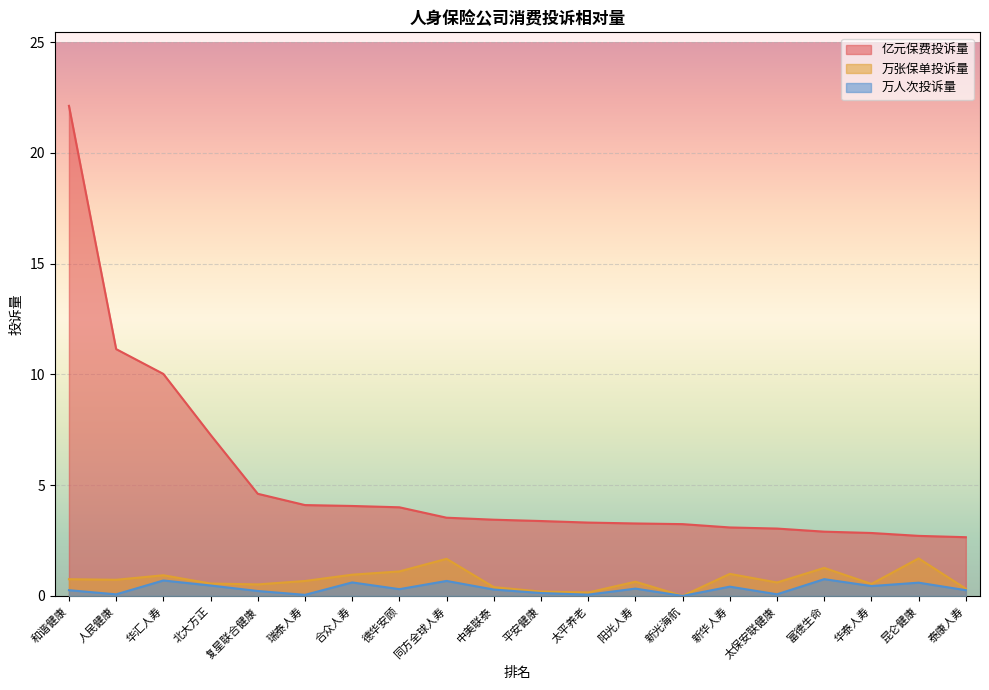

What is the sum of the 万张保单投诉量 values at 富德生命 and 北大方正?

1.8